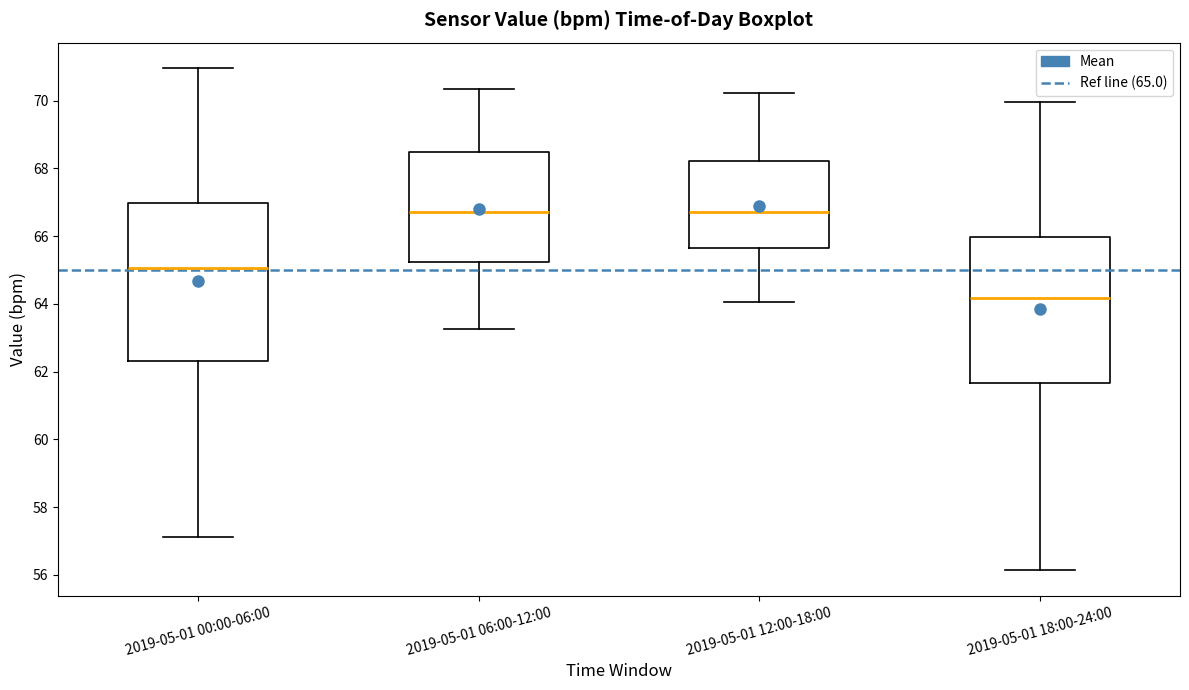

Where does the lower whisker of the box for 2019-05-01 18:00-24:00 end on the y-axis? The values are not printed on the chart, so give them approximately, as read against the axis.

56.2